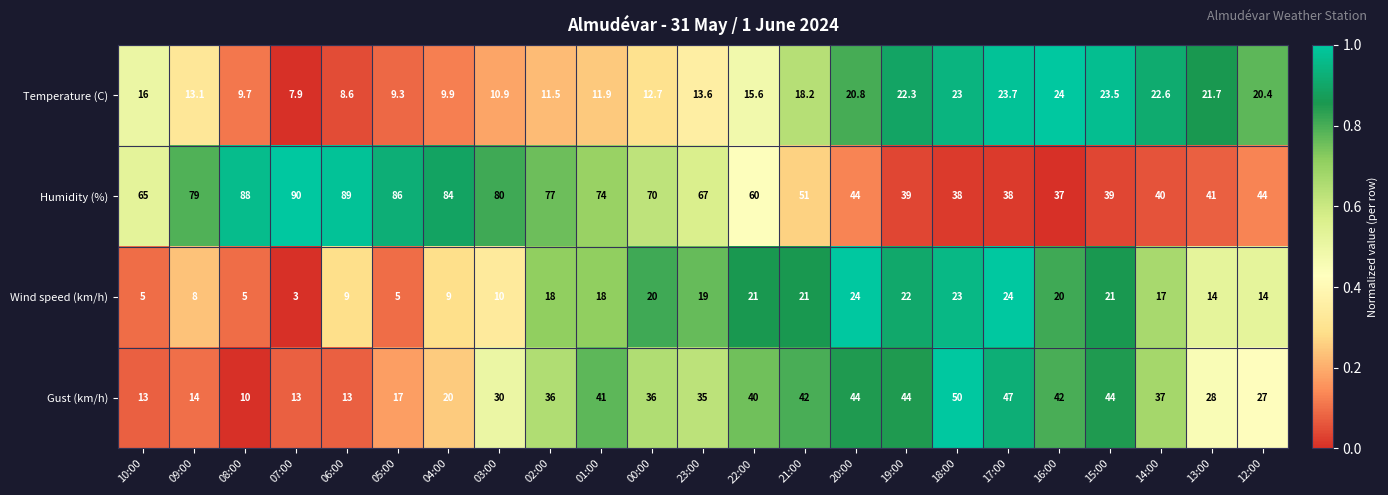

What is the total value across all series at 20:00?

132.8